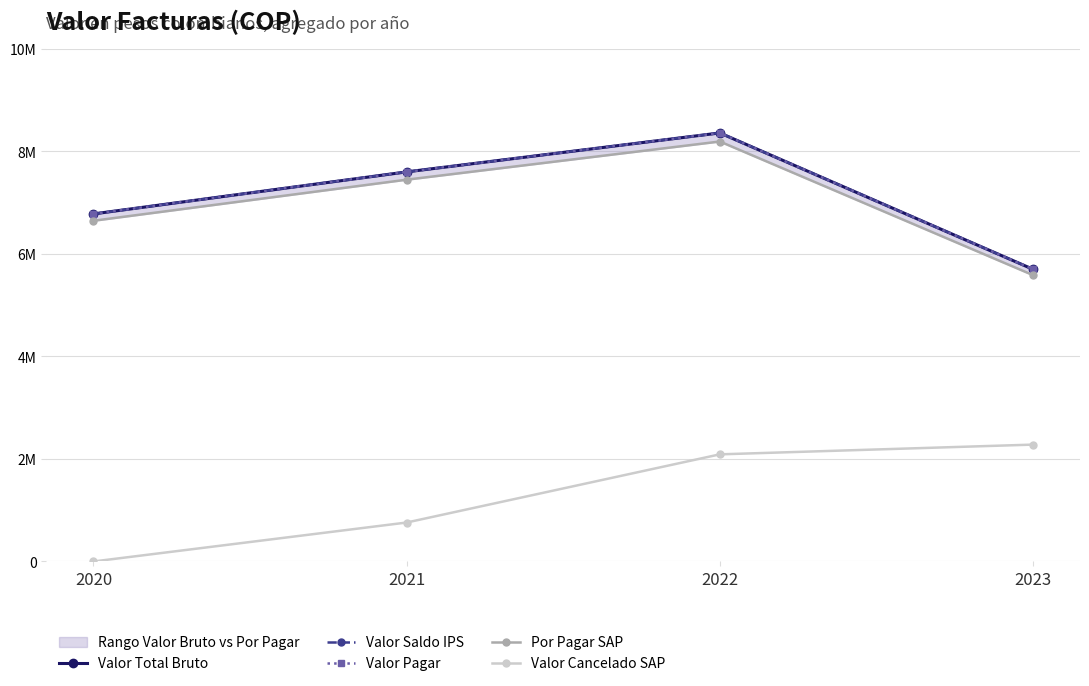

Where is the first local maximum for Valor Saldo IPS?

2022